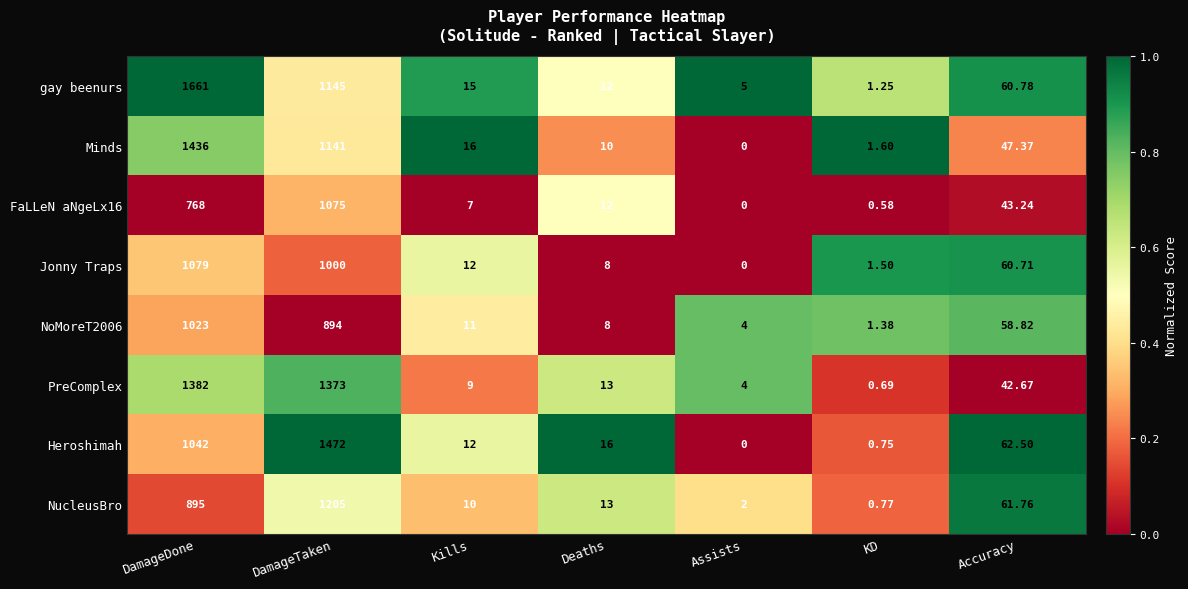

Between Kills and Accuracy, which series saw the biggest shift?

NucleusBro